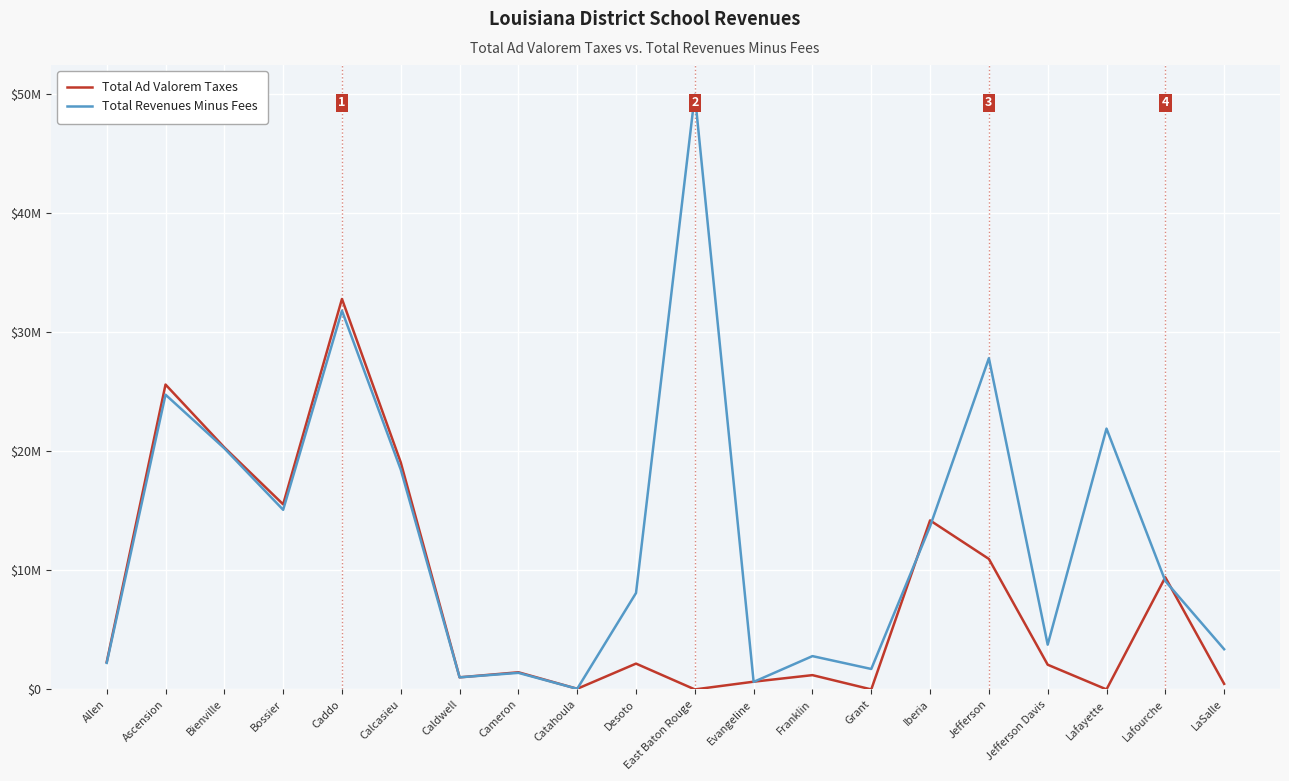

Does the chart have visible grid lines?

Yes